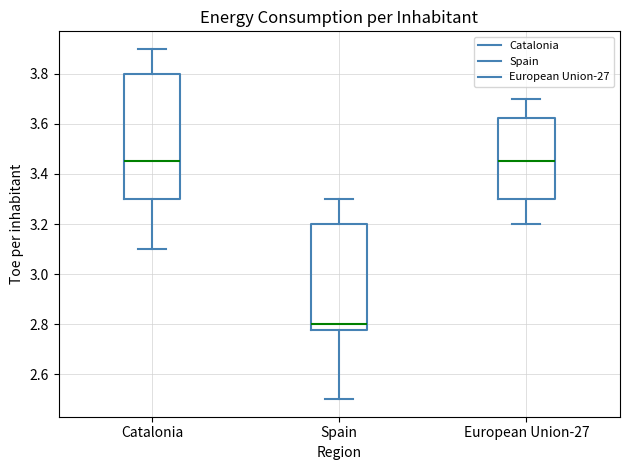

Comparing the boxes themselves (not the whiskers), which one is the tallest?

Catalonia